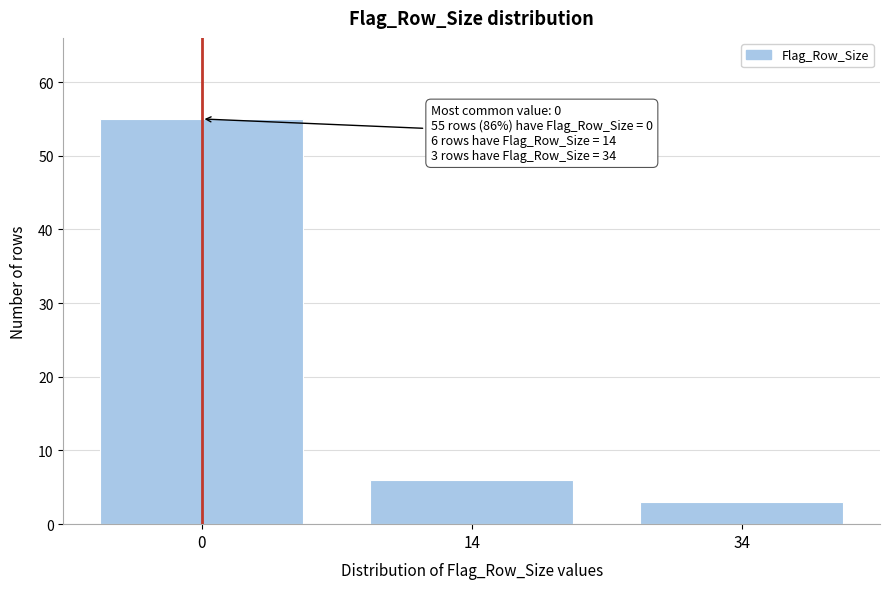

Reading left to right, extract all data points from this chart.

0=55	14=6	34=3